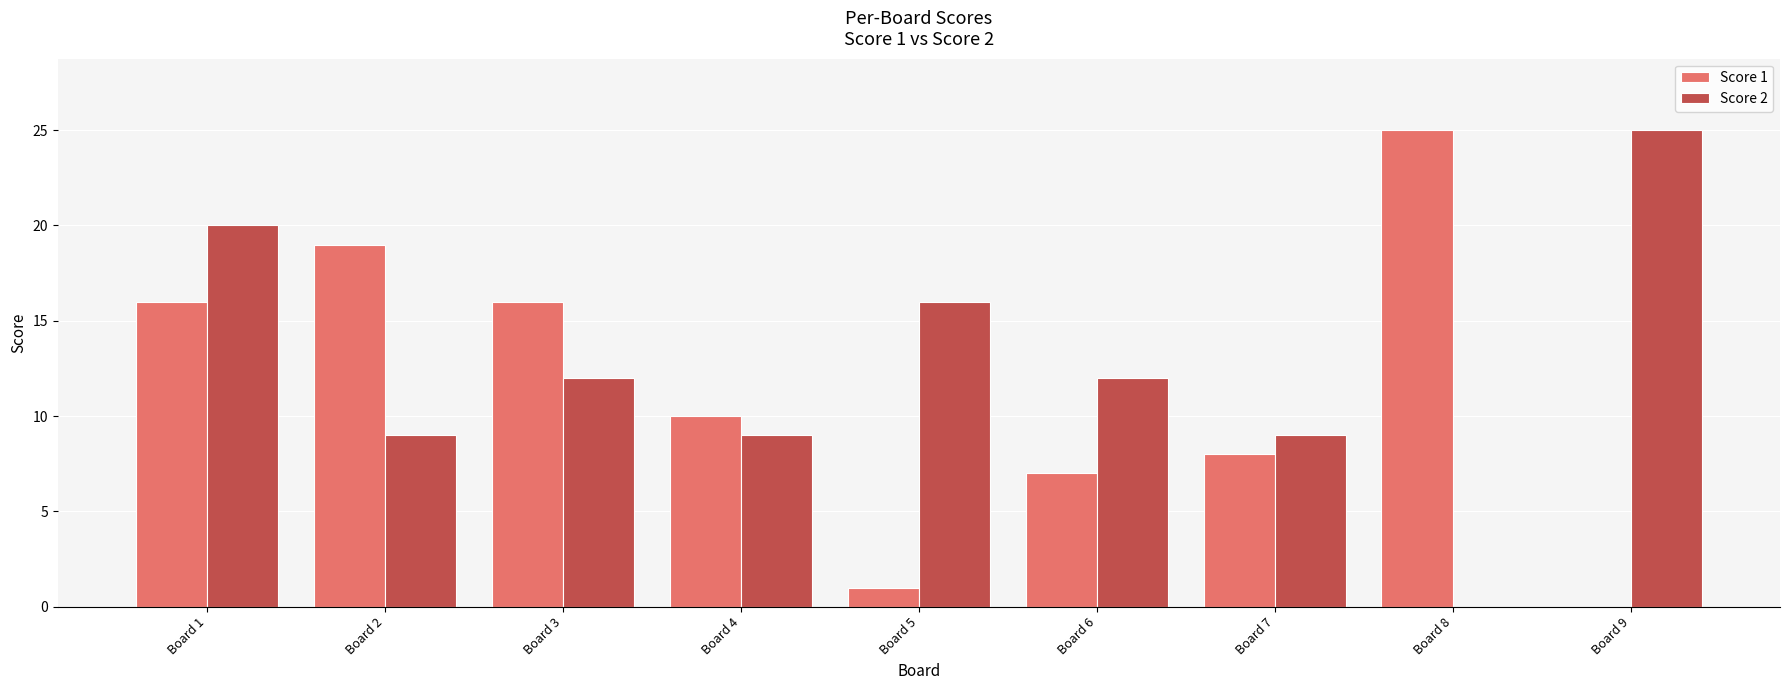

What is the highest value of the Score 2 series?

25